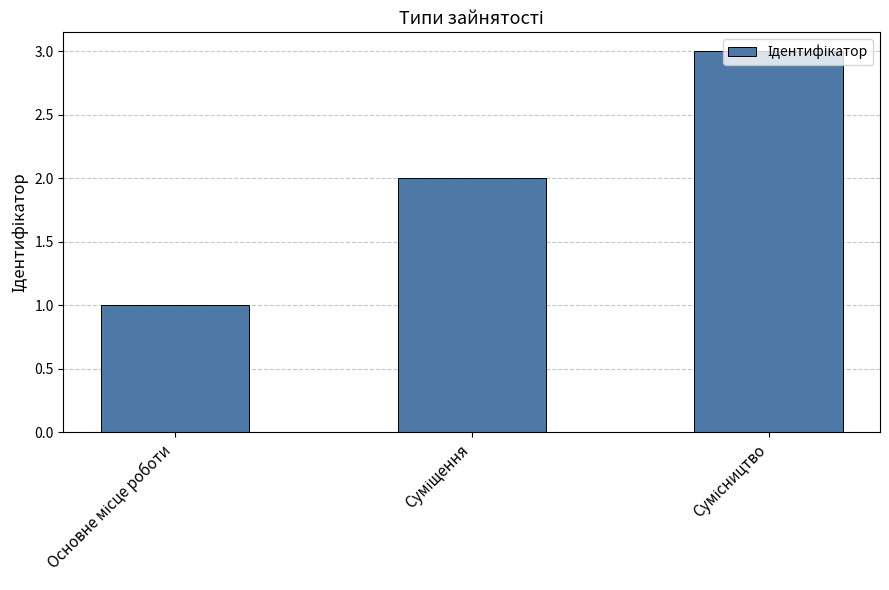

How many bars are there in total?

3